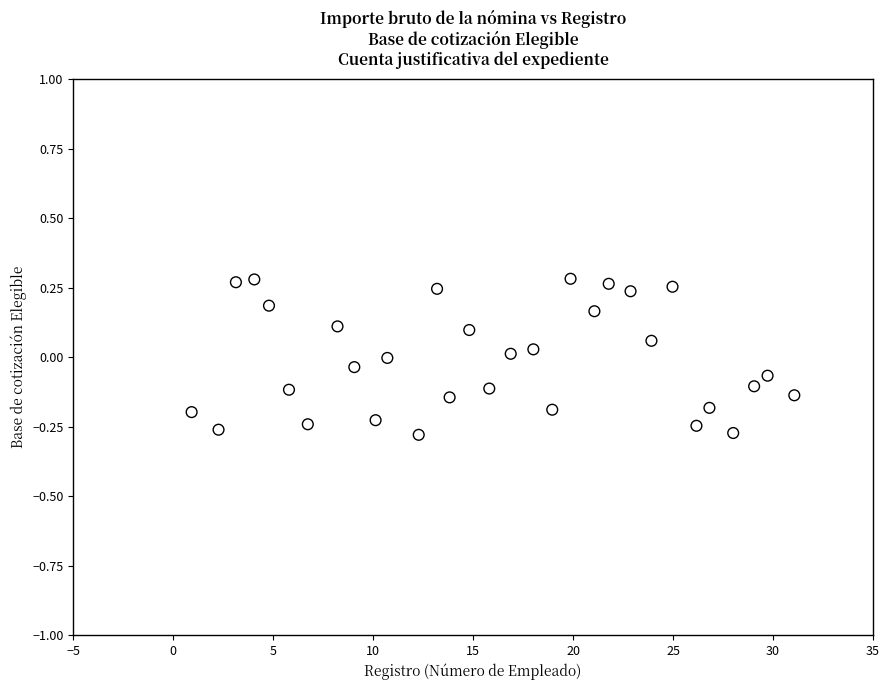

What is the range of X values (max minus min)?

30.1